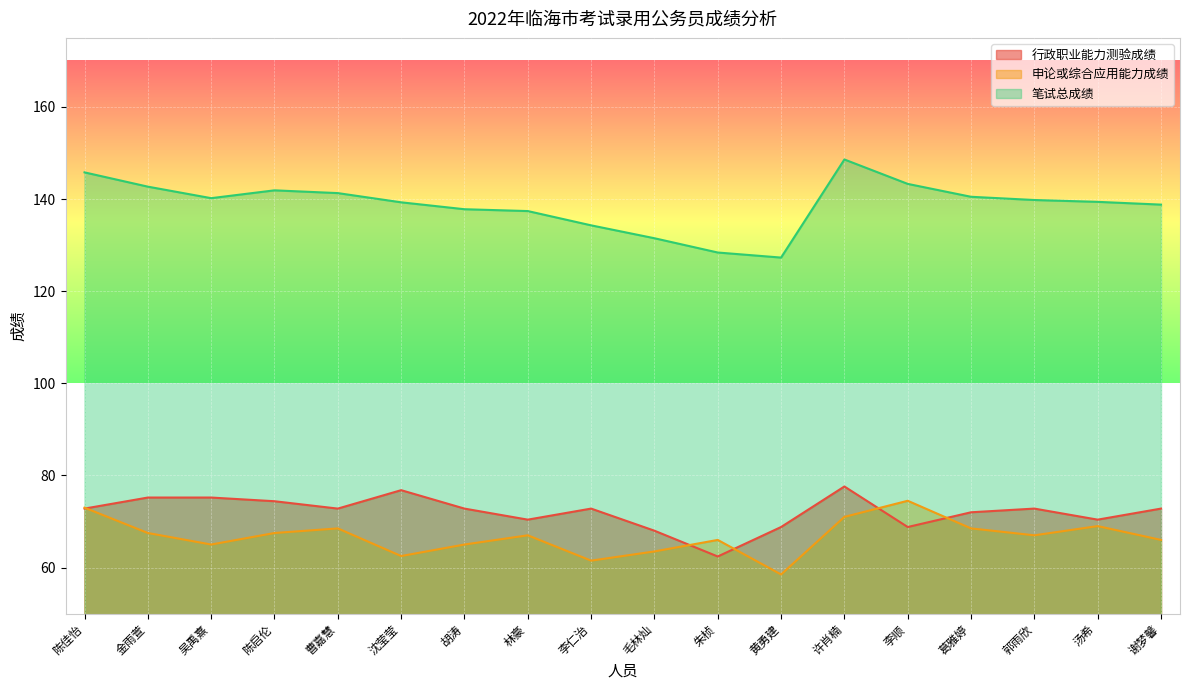

How many interior local valleys does the 笔试总成绩 series have?

2